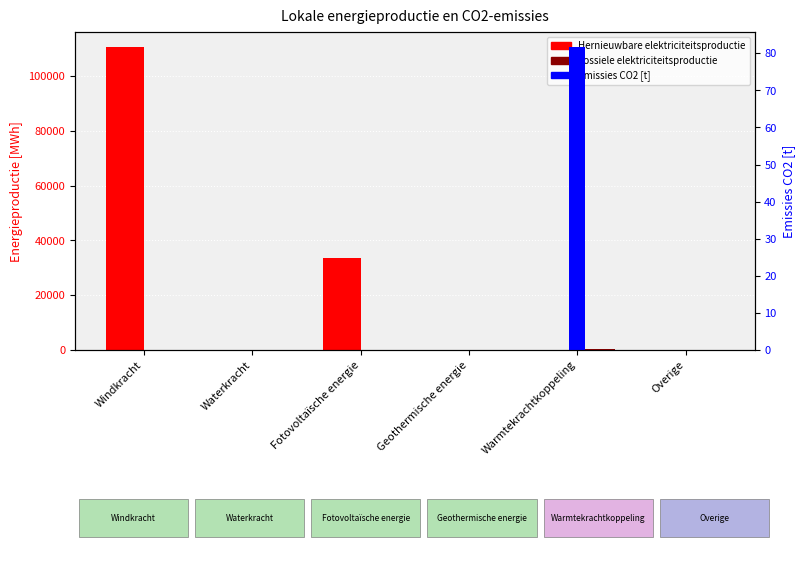

The Hernieuwbare elektriciteitsproductie series shows 110555.1 at Windkracht. True or false?

True